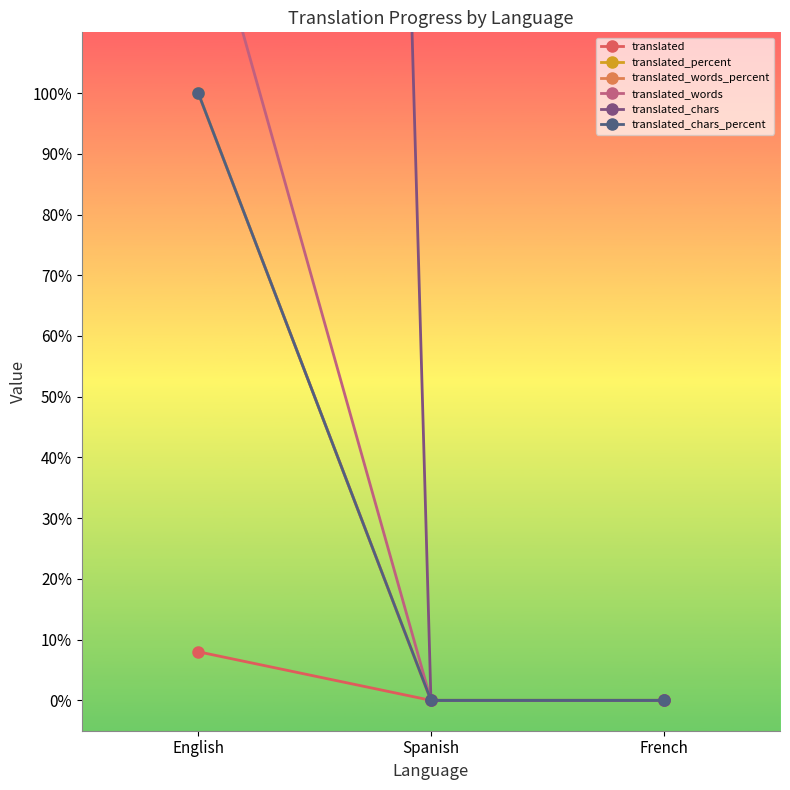

Reading left to right, list all the values displayed in this chart.

translated: English=8	Spanish=0	French=0
translated_percent: English=100	Spanish=0	French=0
translated_words_percent: English=100	Spanish=0	French=0
translated_words: English=136	Spanish=0	French=0
translated_chars: English=1355	Spanish=0	French=0
translated_chars_percent: English=100	Spanish=0	French=0